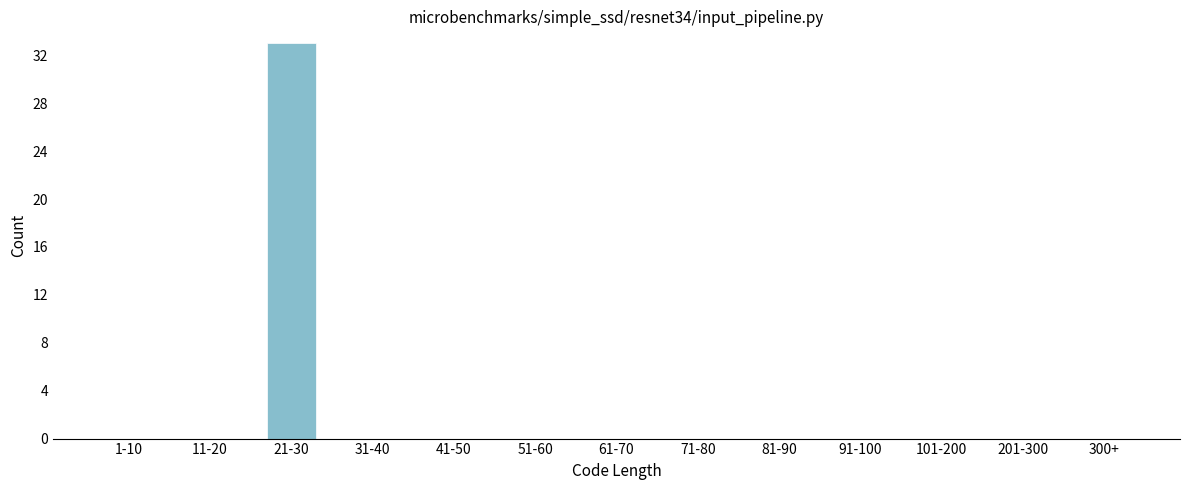

Reading left to right, what are all the values shown in this chart?

1-10=0	11-20=0	21-30=33	31-40=0	41-50=0	51-60=0	61-70=0	71-80=0	81-90=0	91-100=0	101-200=0	201-300=0	300+=0